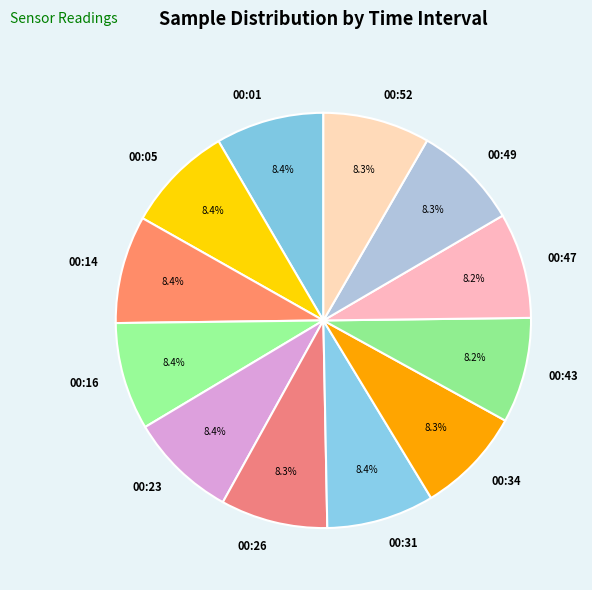

How many segments does this pie chart have?

12